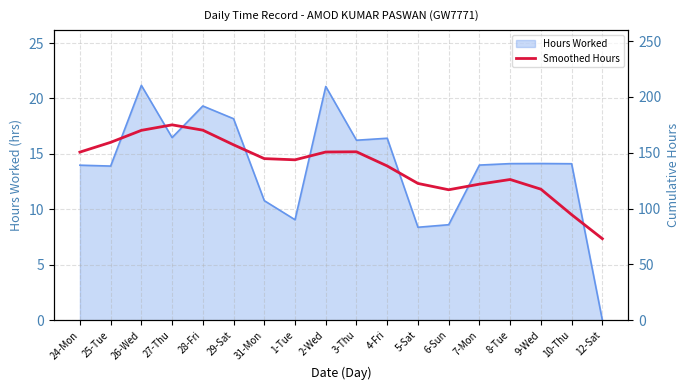

Which has a higher value, 4-Fri or 26-Wed?

26-Wed